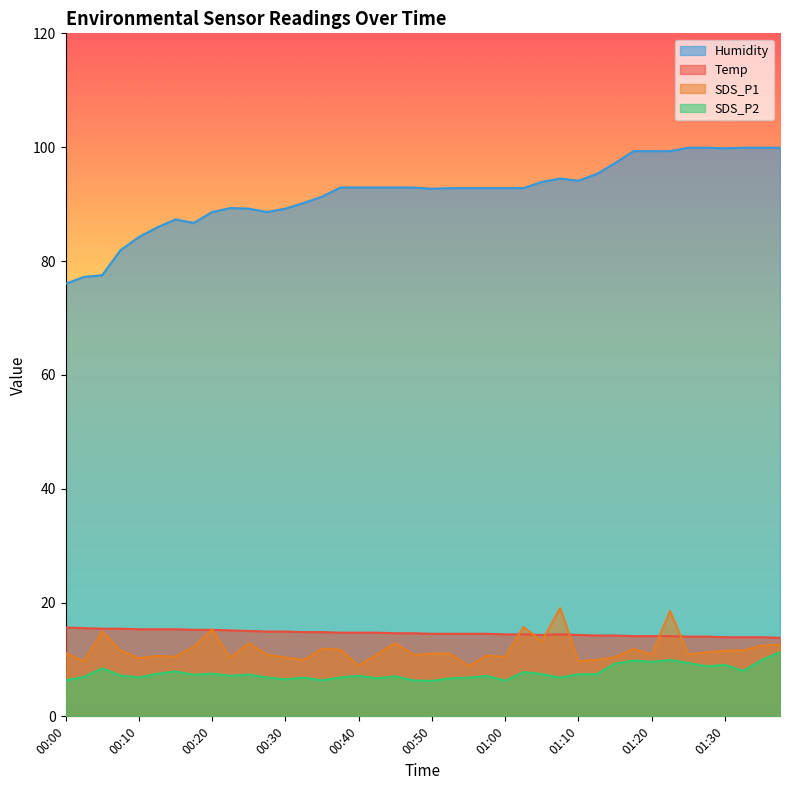

Where does the SDS_P1 series first go above 11?

00:00